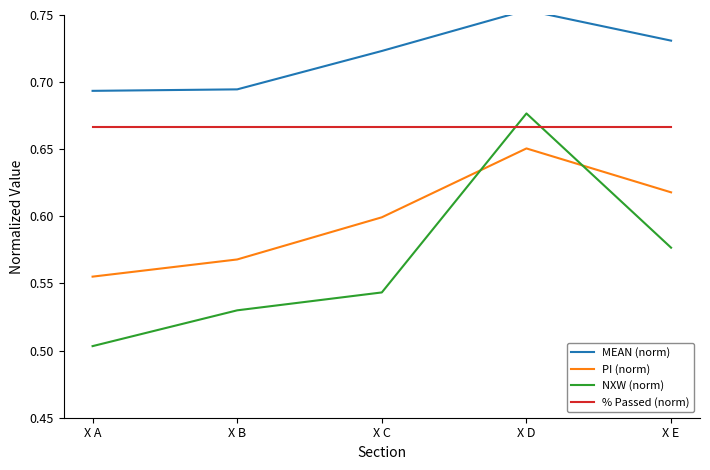

Between X C and X D, which is larger?

X D